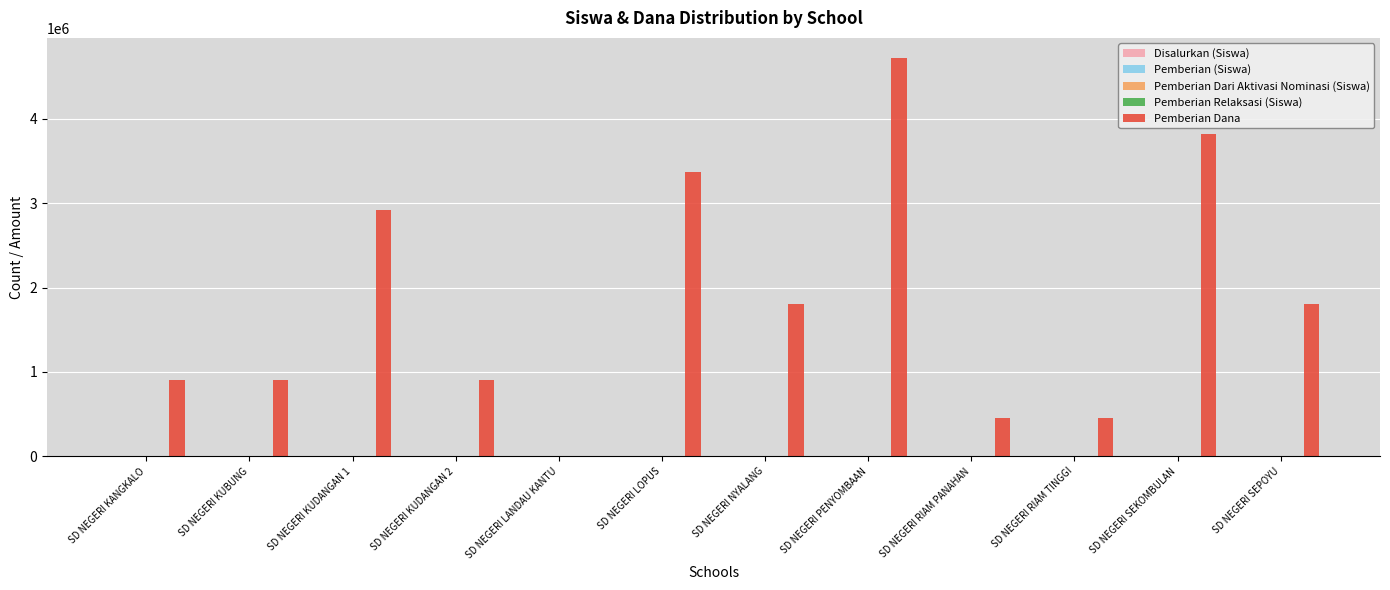

True or false: Pemberian Dana has a value of 450000 at SD NEGERI RIAM TINGGI.

True